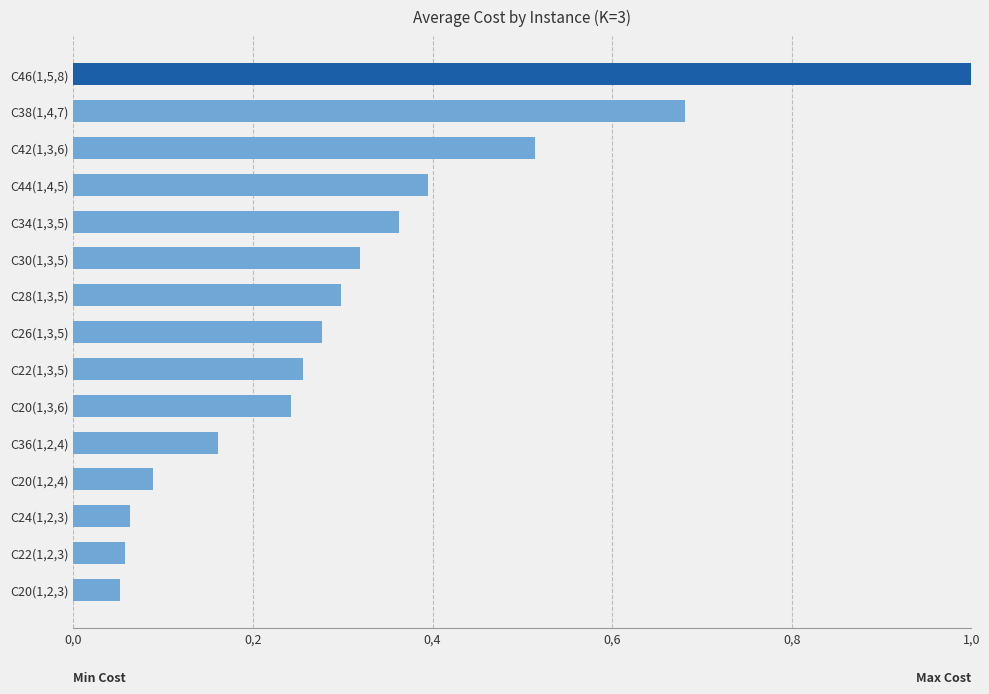

What is the maximum value shown in the chart?

1.0